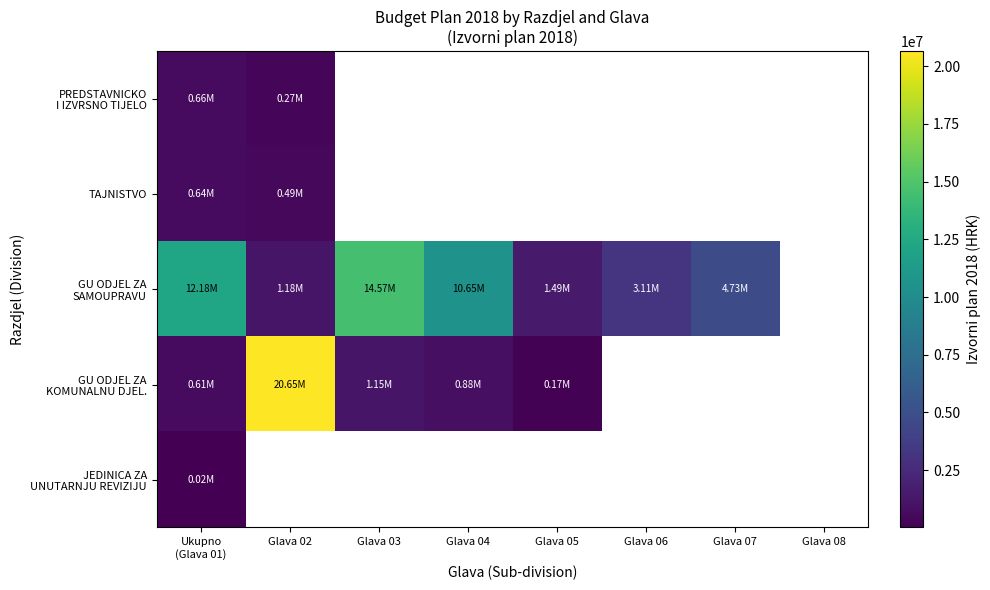

Where is GU ODJEL ZA SAMOUPRAVU nearest to the value 7874173?

Glava 04